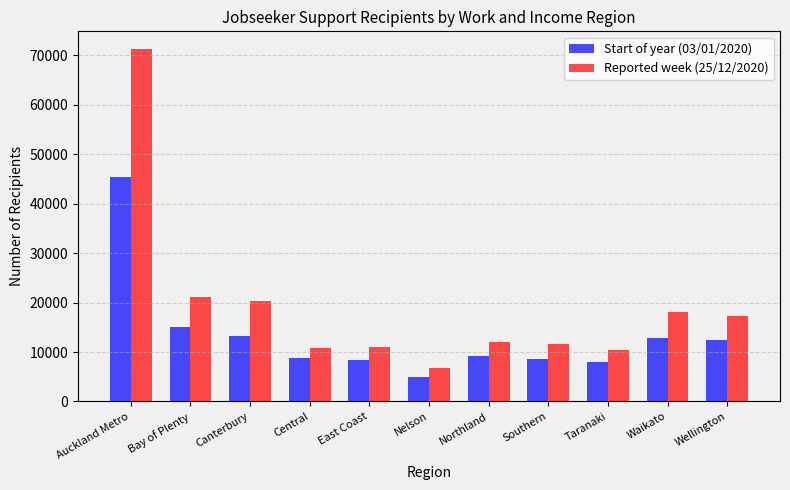

List the series in order of their peak value, highest first.

Reported week (25/12/2020), Start of year (03/01/2020)